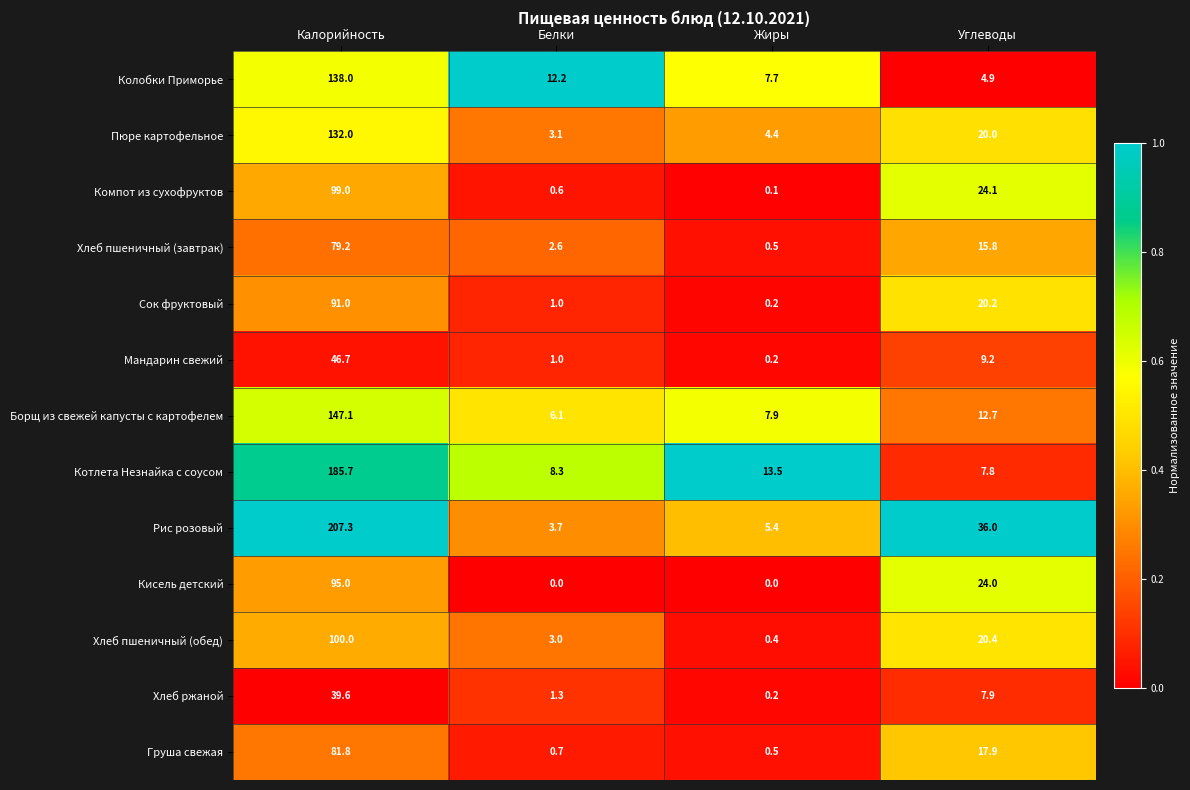

Is the value of Рис розовый at Углеводы greater than the value of Груша свежая at Углеводы?

Yes